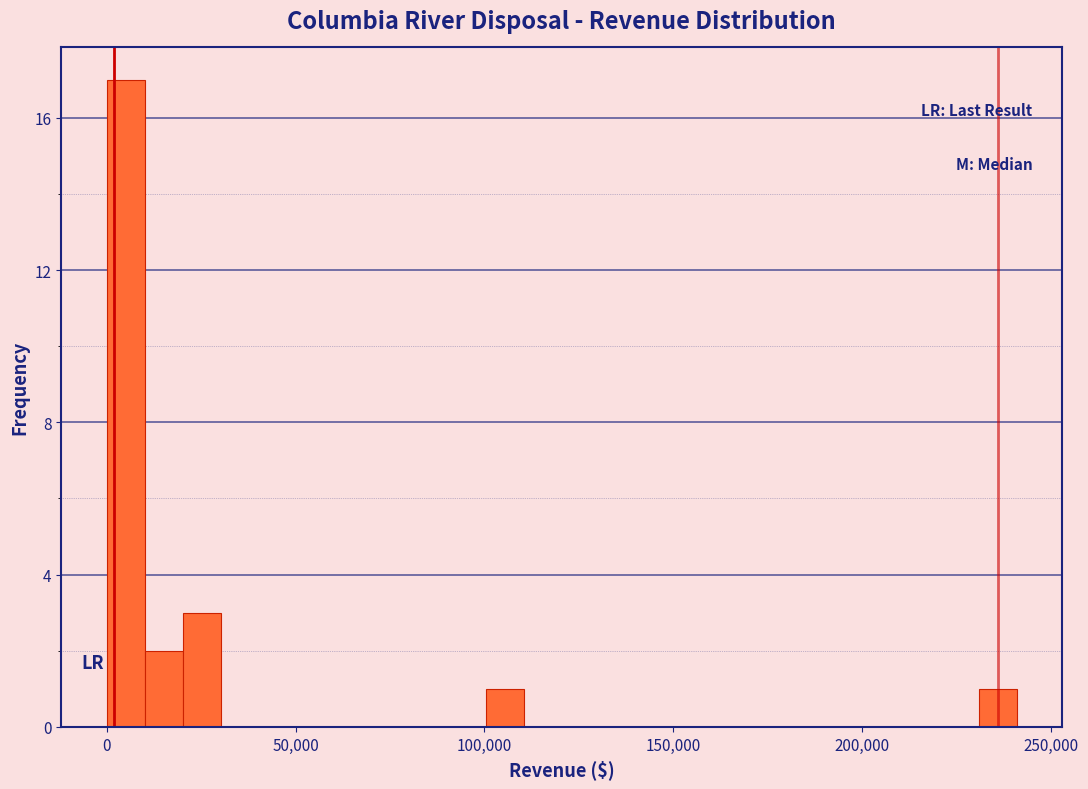

Read against the x-axis, roughly where is the centre of the tallest bar?

5000